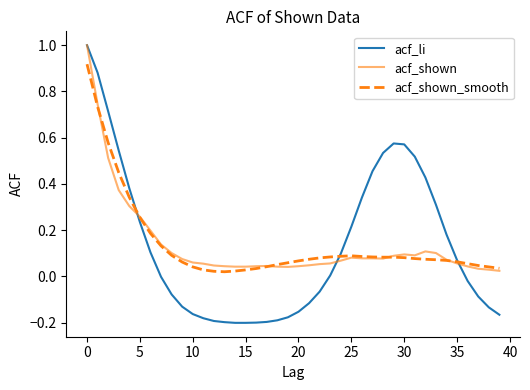

What is the highest value of the acf_shown series?

1.0